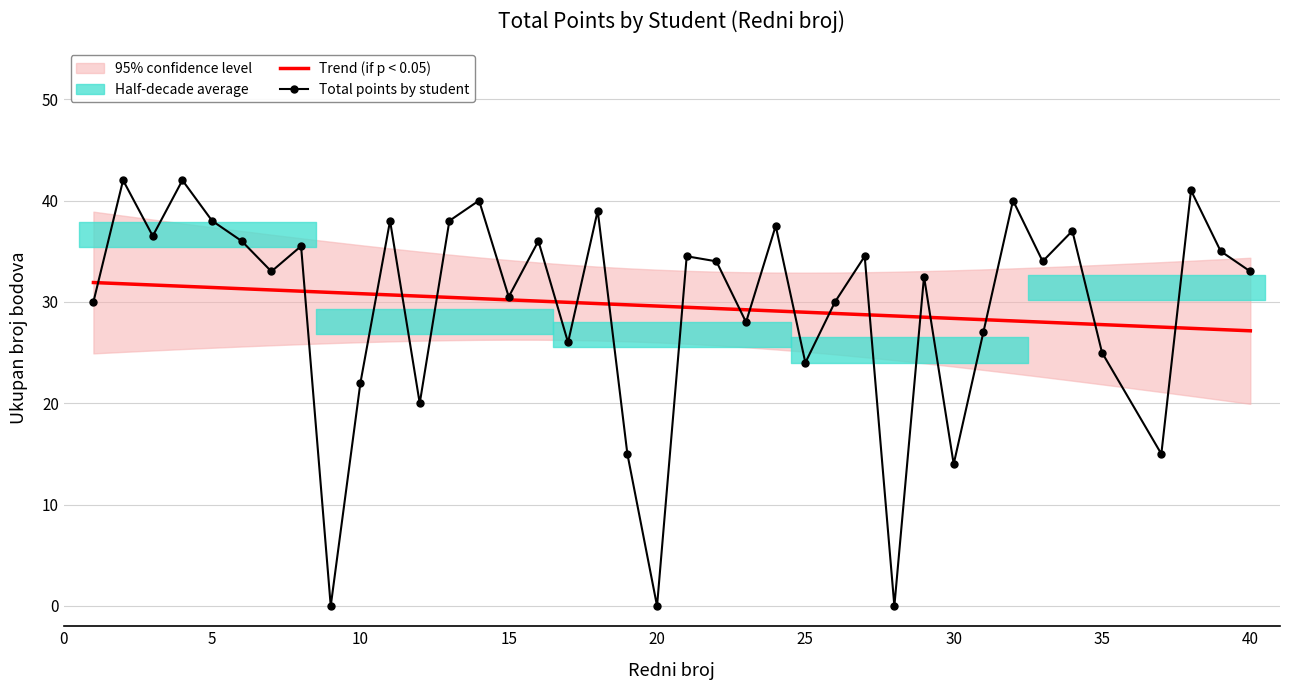

True or false: Total points by student has a value of 41.8 at 15.

False